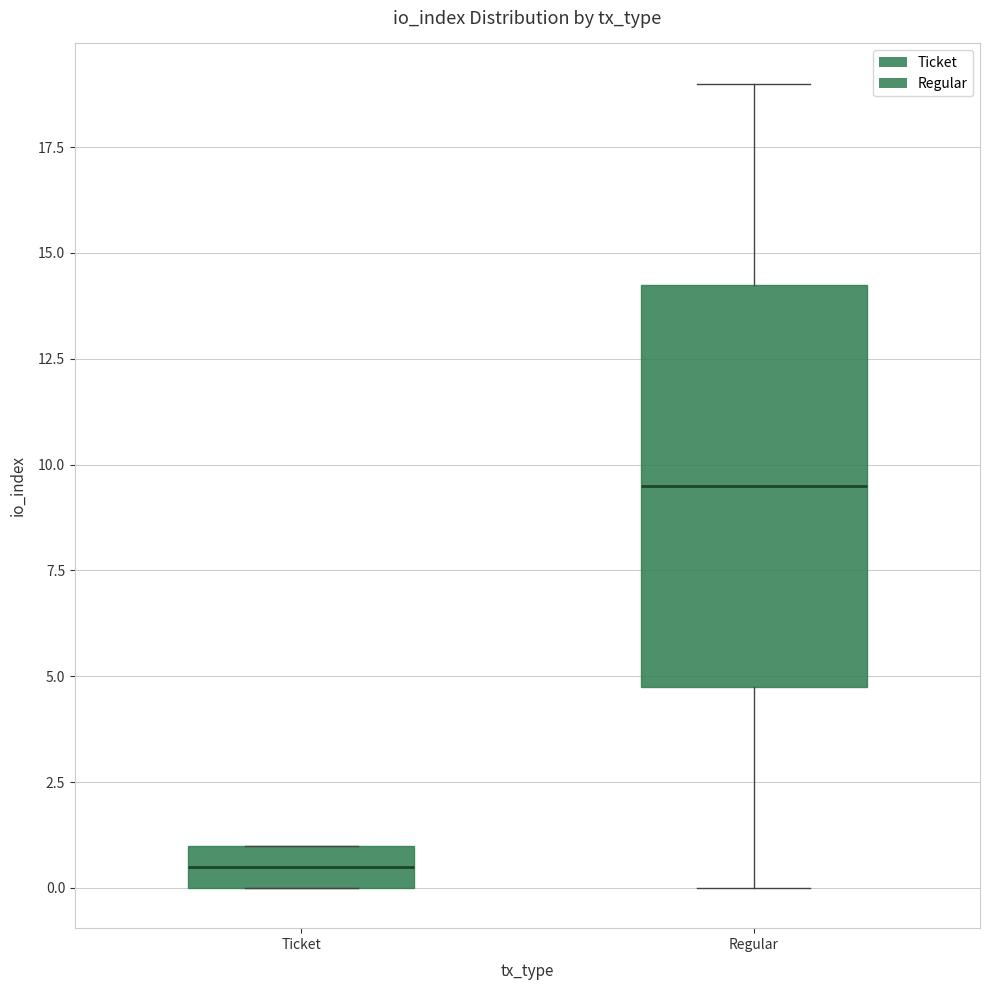

Reading left to right, read every box against the y-axis: the position of its median line, the range the box covers, and the ends of its whiskers. The values are not printed on the chart, so give them approximately, as read against the axis.

Ticket: median 0.5, box 0.0 to 1.0, whiskers 0.0 to 1.0
Regular: median 9.5, box 5.0 to 14.5, whiskers 0.0 to 19.0